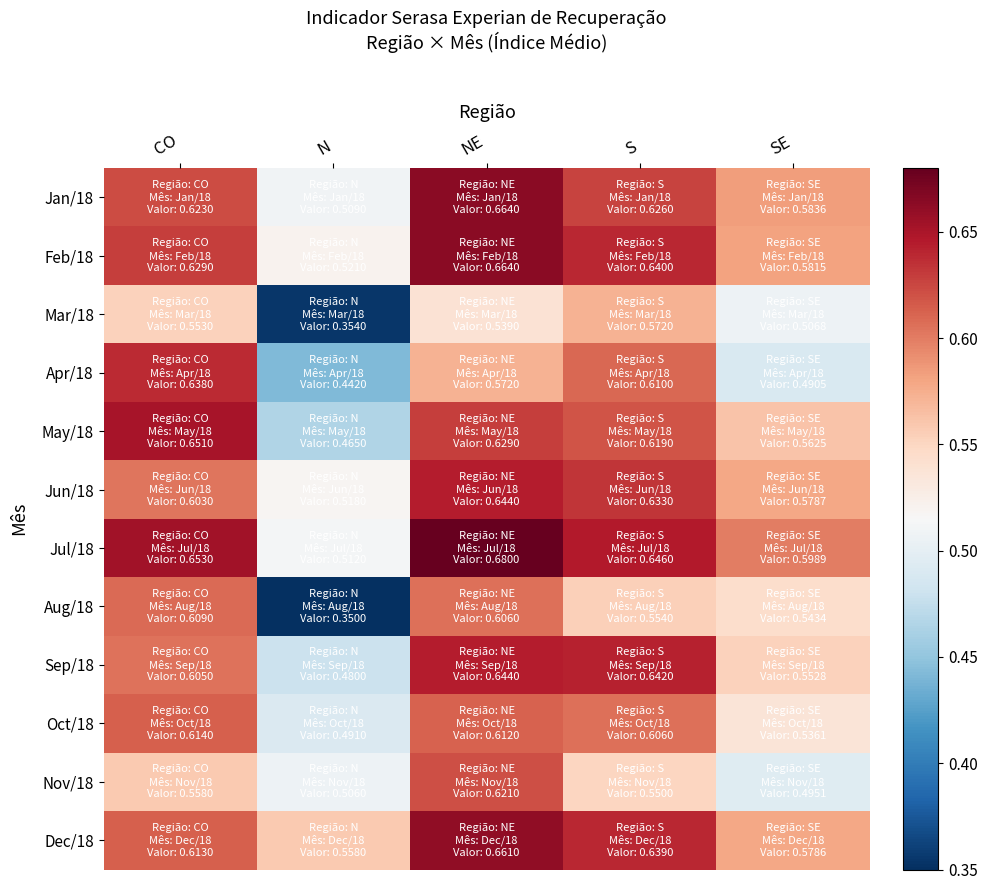

What is the total value across all series at CO?

7.3